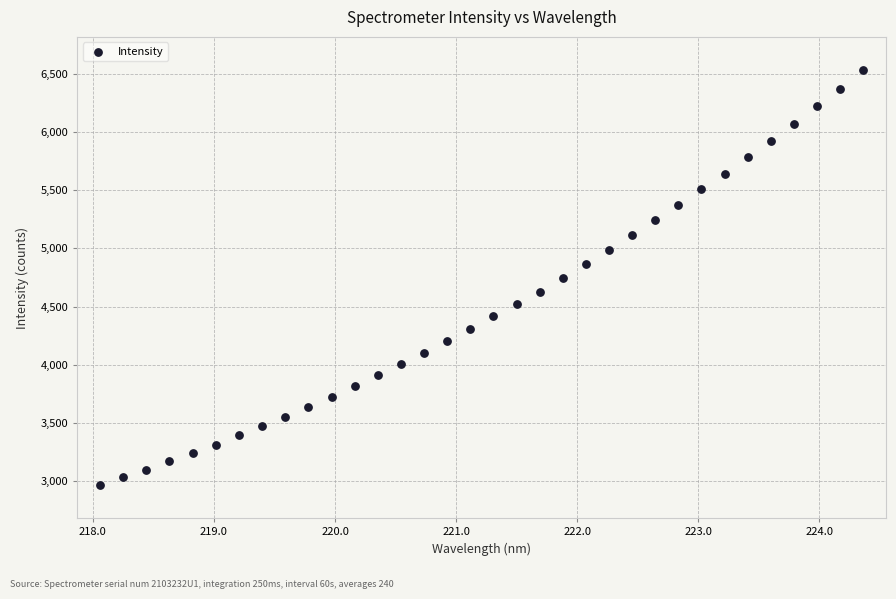

What is the range of X values (max minus min)?

6.3